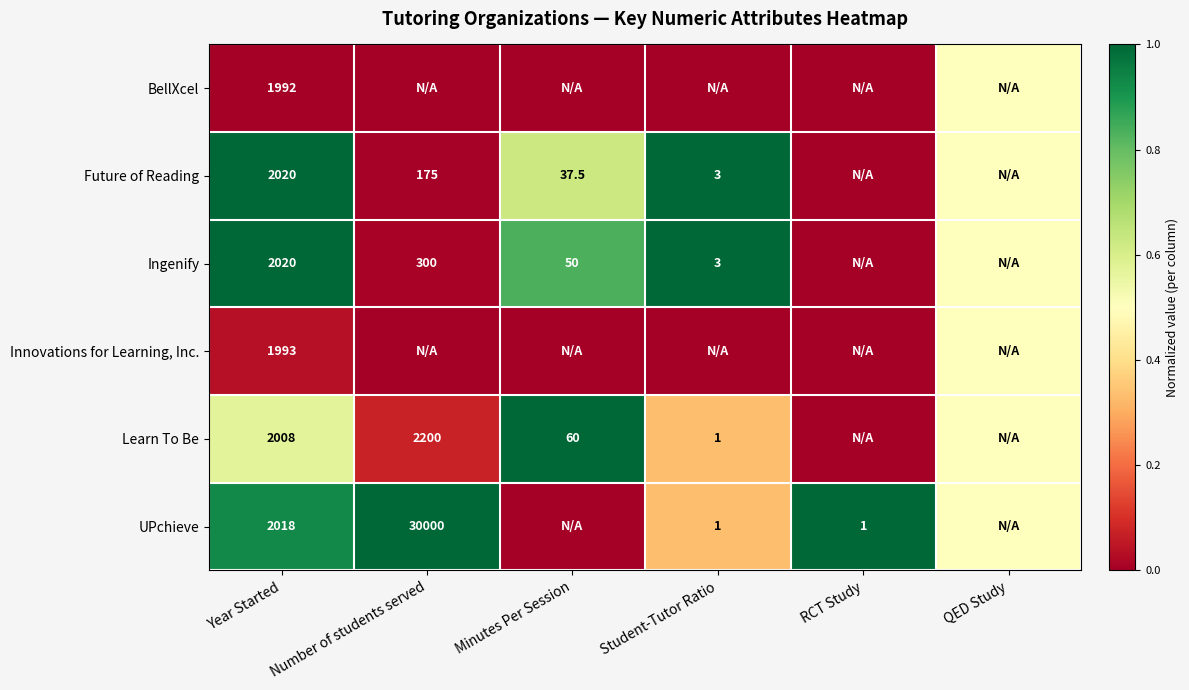

How many series are shown in this chart?

6